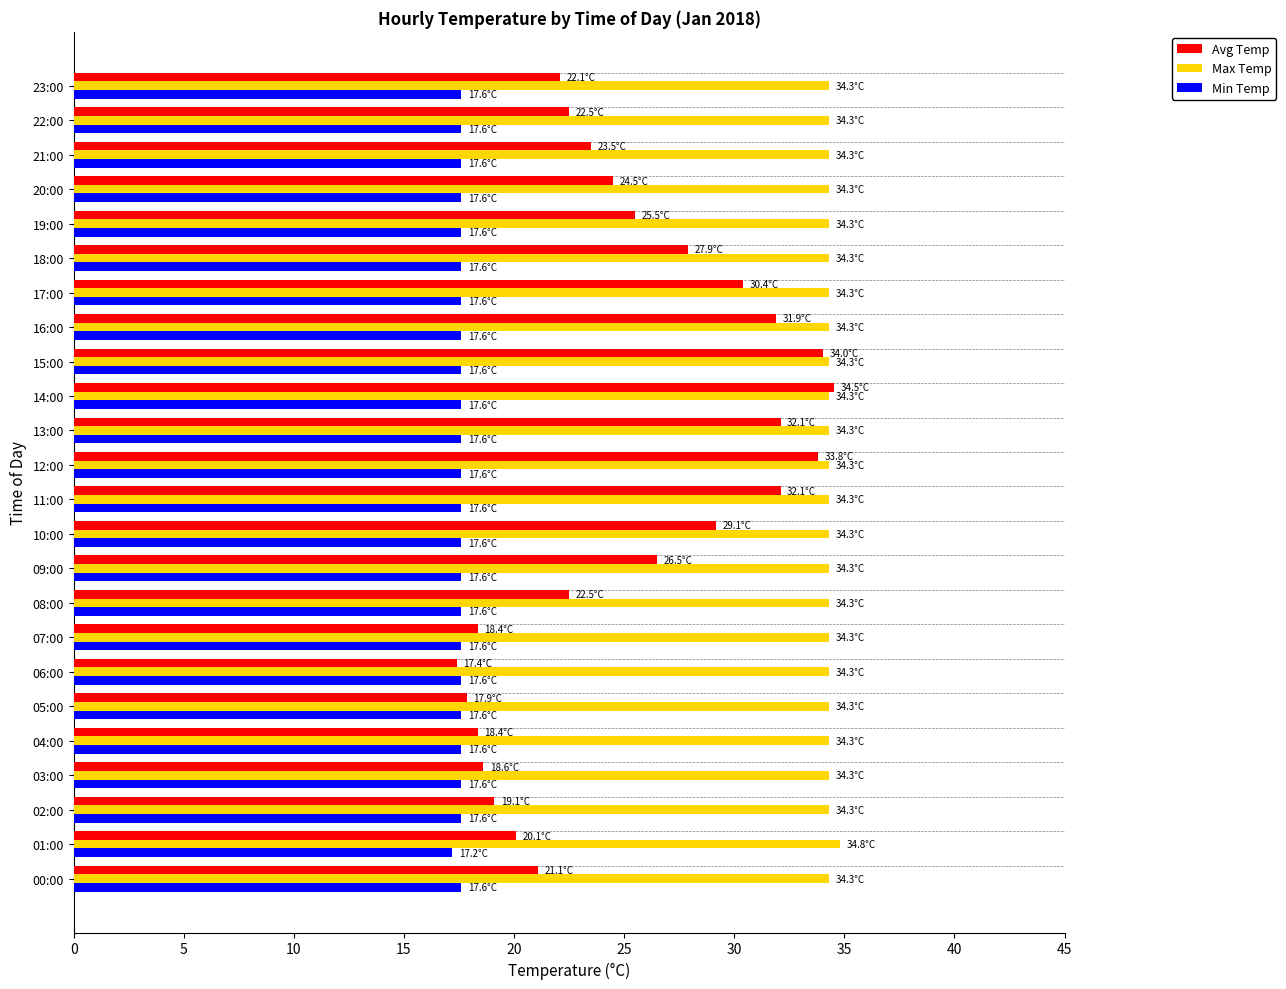

What is the average value of the Min Temp series?

17.6